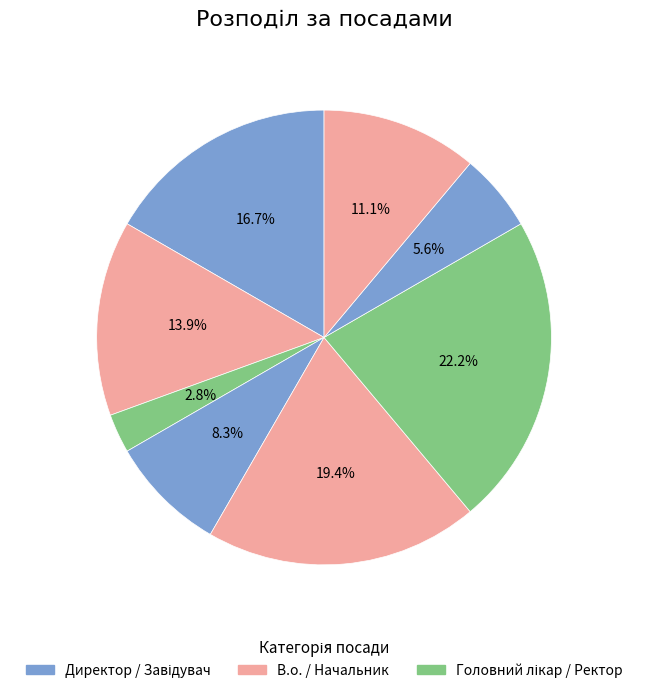

How many segments does this pie chart have?

8